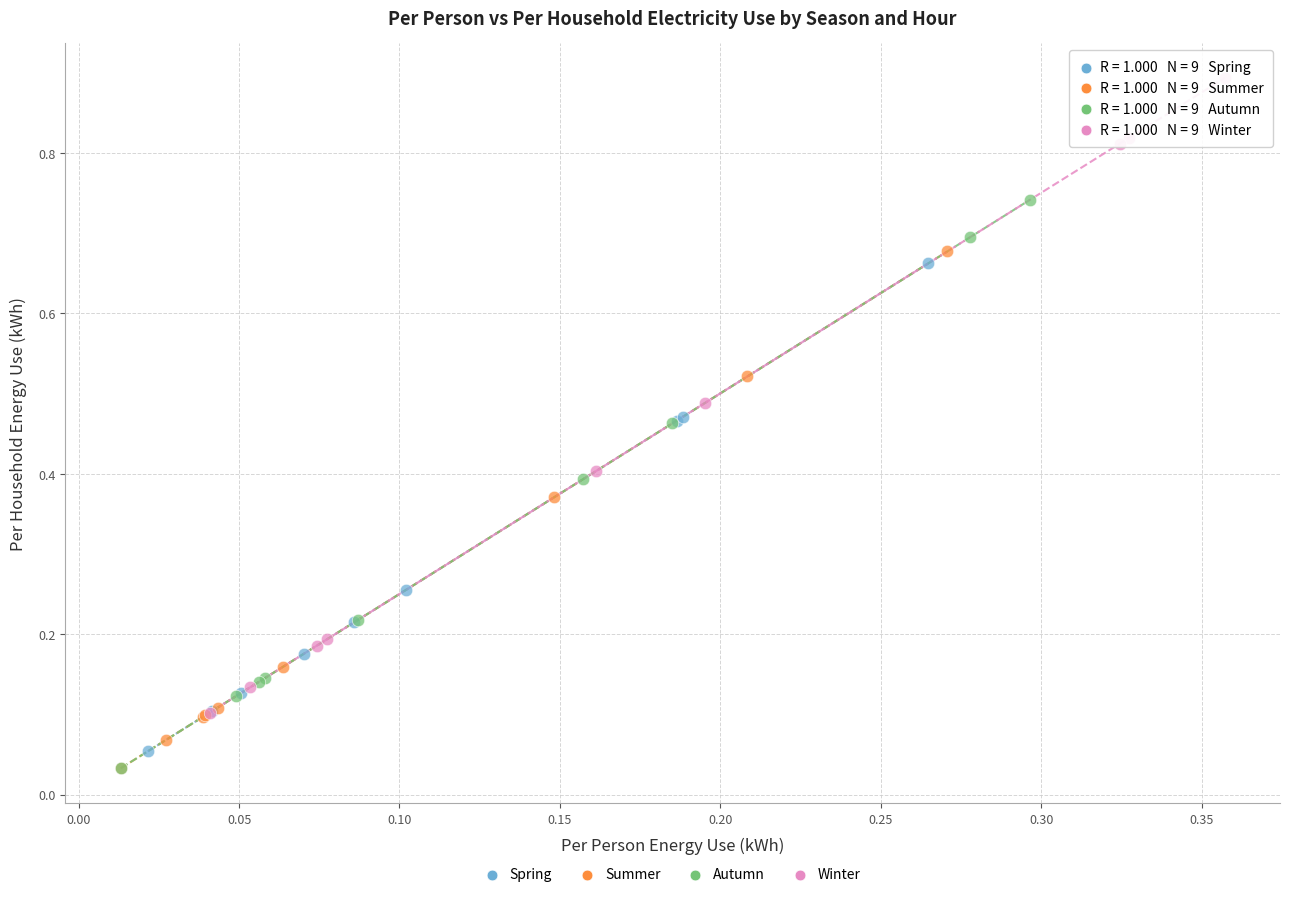

Which series contains the highest Y value?

Winter